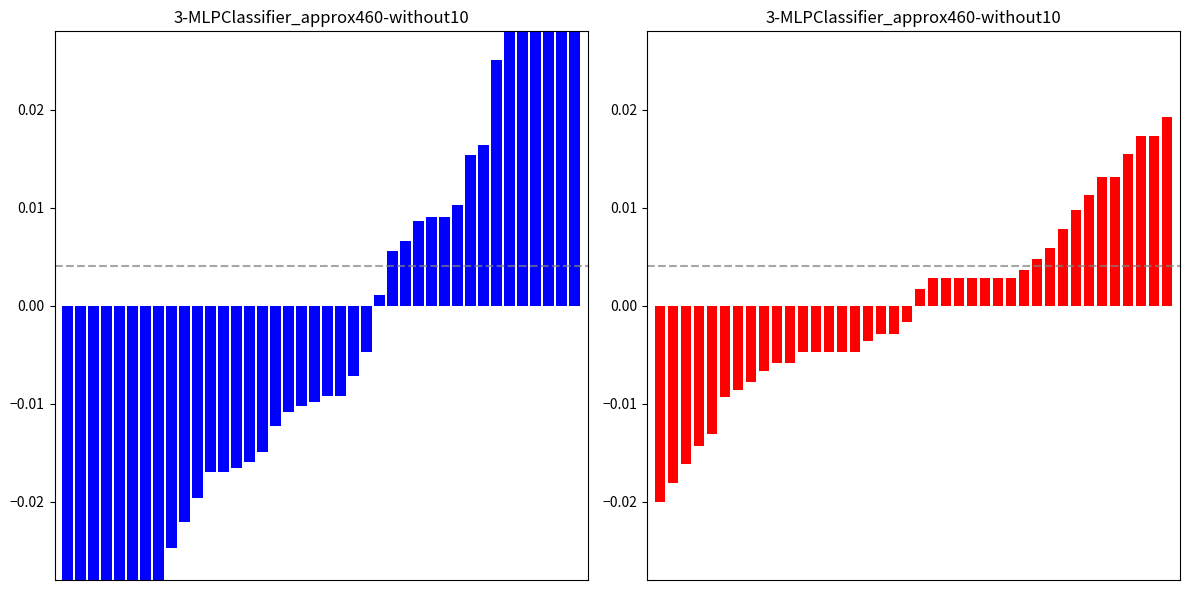

The SDS_P1 series shows -0.0 at 23. True or false?

True